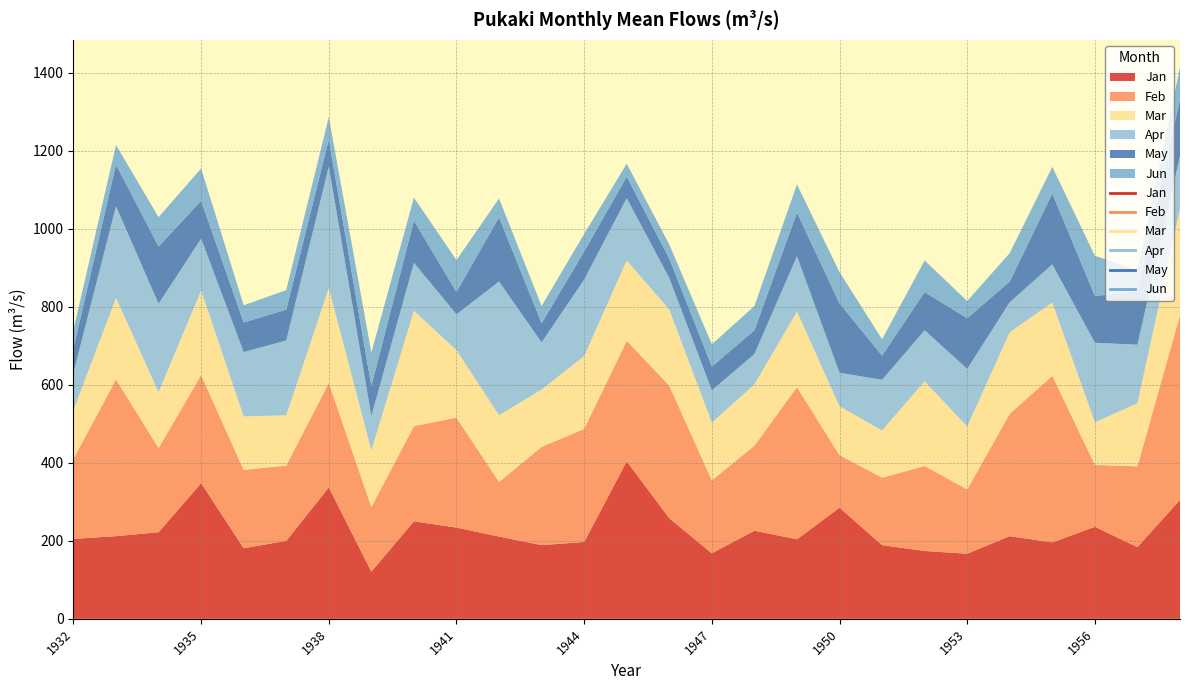

Reading left to right, what are all the values shown in this chart?

Jan: 205	212	222	348	181	200	337	121	250	234	211	189	197	404	258	168	226	204	285	189	174	167	212	196	236	184	305
Feb: 205	402	216	277	201	193	268	166	244	282	140	252	290	309	340	187	218	390	135	173	218	165	314	427	159	207	474
Mar: 125	209	143	217	137	129	243	145	296	173	171	147	187	206	195	148	157	194	125	121	217	161	209	188	109	162	273
Apr: 96	235	227	133	165	192	312	88	123	92	343	121	196	160	81	83	78	142	86	130	131	148	77	98	204	150	135
May: 63	107	147	97	76	79	69	77	108	57	165	49	72	55	50	61	61	112	178	62	98	130	53	182	120	136	145
Jun: 47	50	75	83	44	50	58	86	59	82	48	44	45	33	36	57	62	72	80	42	81	44	73	68	103	55	82